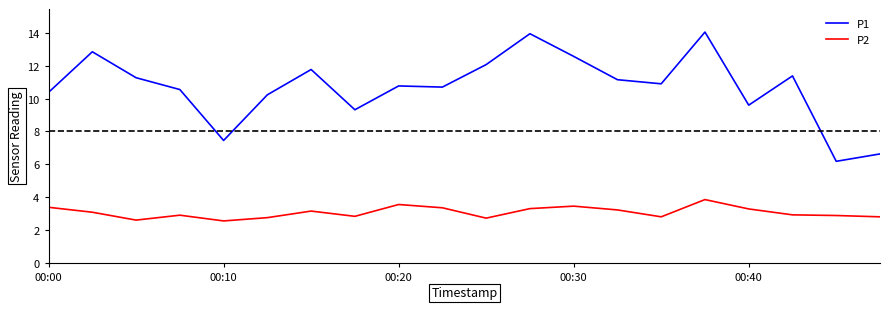

True or false: P1 and P2 intersect in this chart.

False